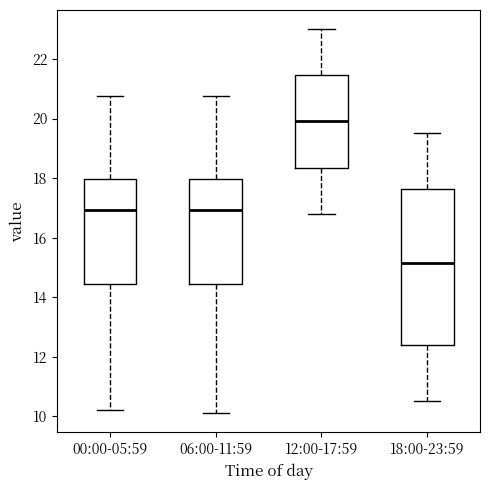

Comparing the boxes themselves (not the whiskers), which one is the tallest?

18:00-23:59